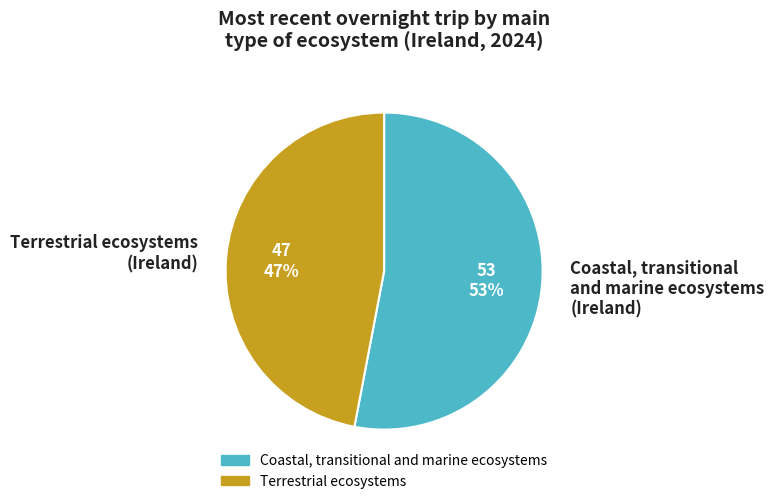

Do Coastal, transitional and marine ecosystems (Ireland) and Terrestrial ecosystems (Ireland) together represent more than half of the pie?

Yes